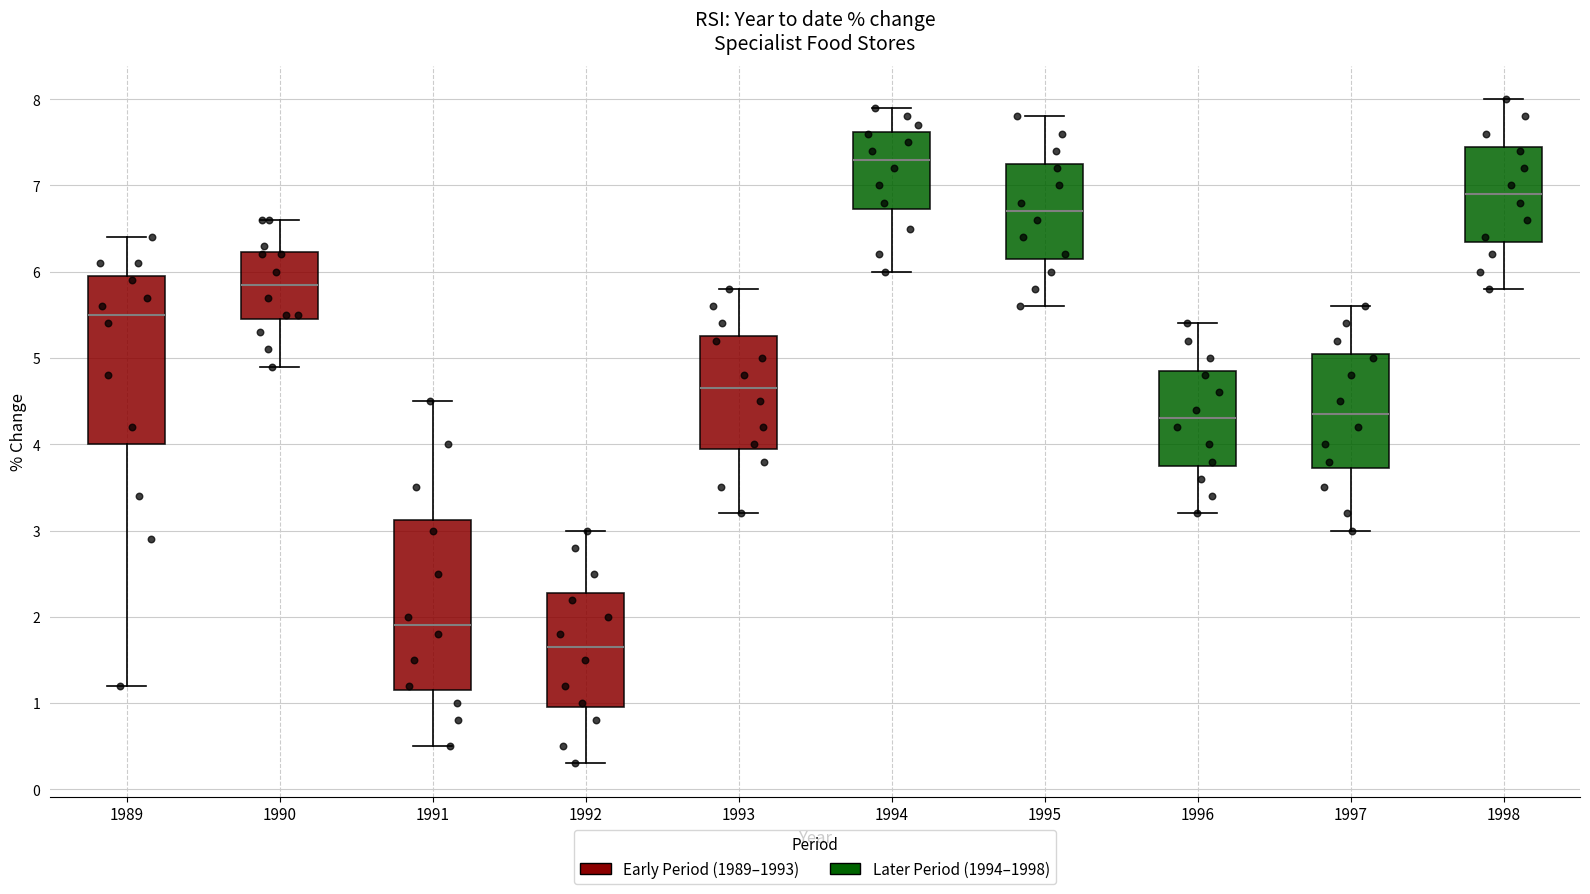

Which box has the highest median line?

1994